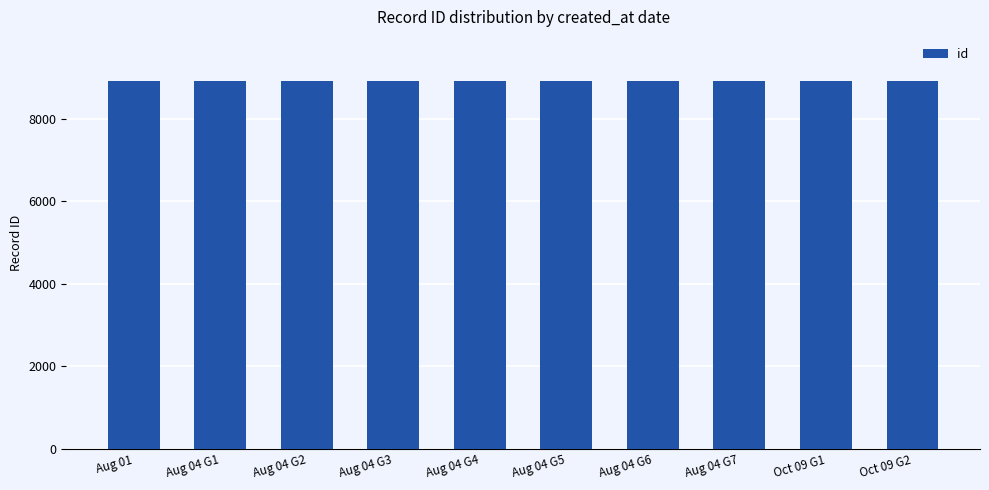

What is the minimum value shown in the chart?

8914